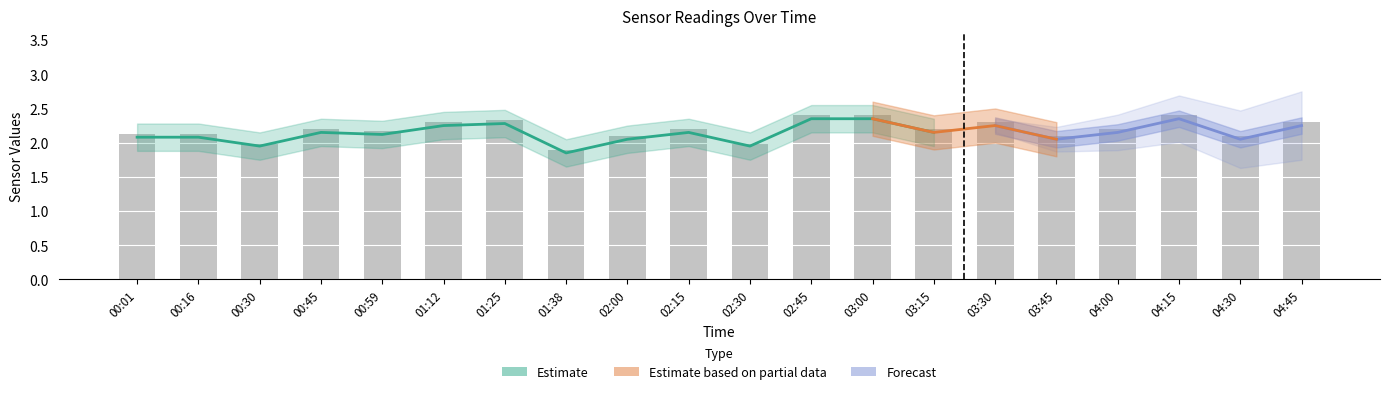

How many bars are there in total?

20